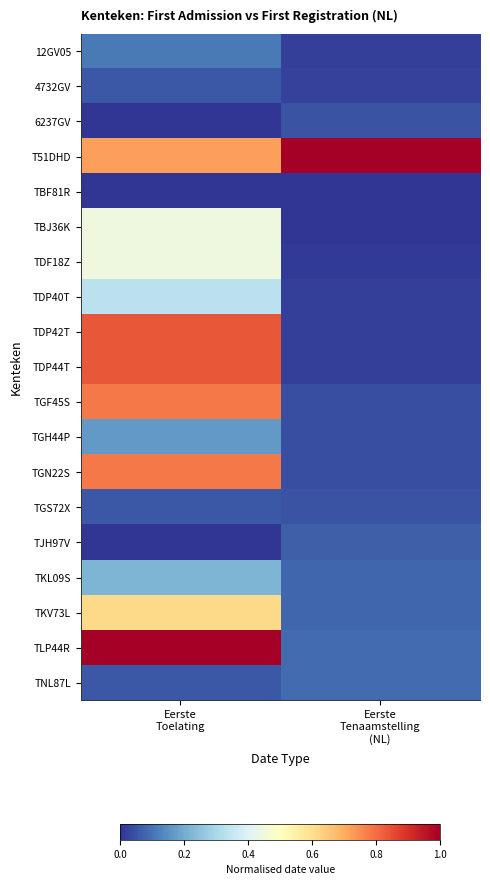

Which has a higher value, Eerste
Toelating or Eerste
Tenaamstelling
(NL)?

Eerste
Toelating